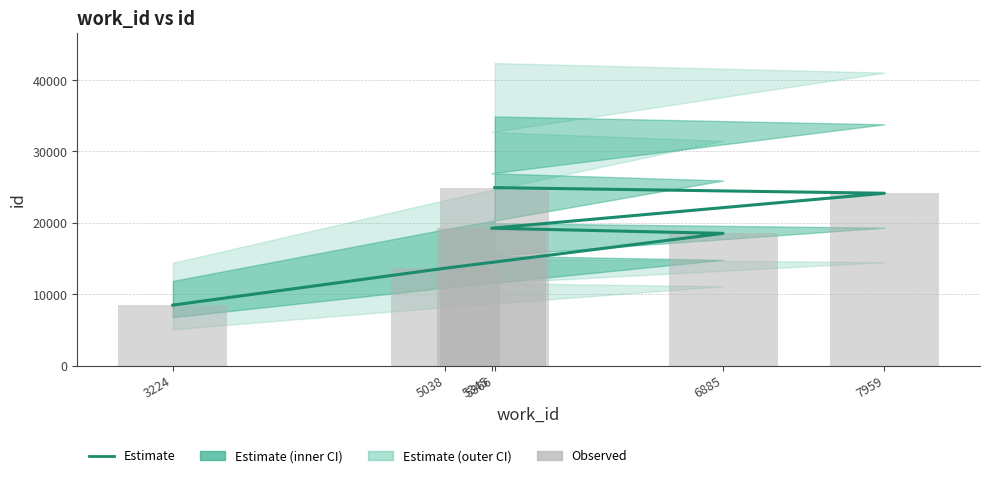

Which label corresponds to the largest value in the chart?

5366